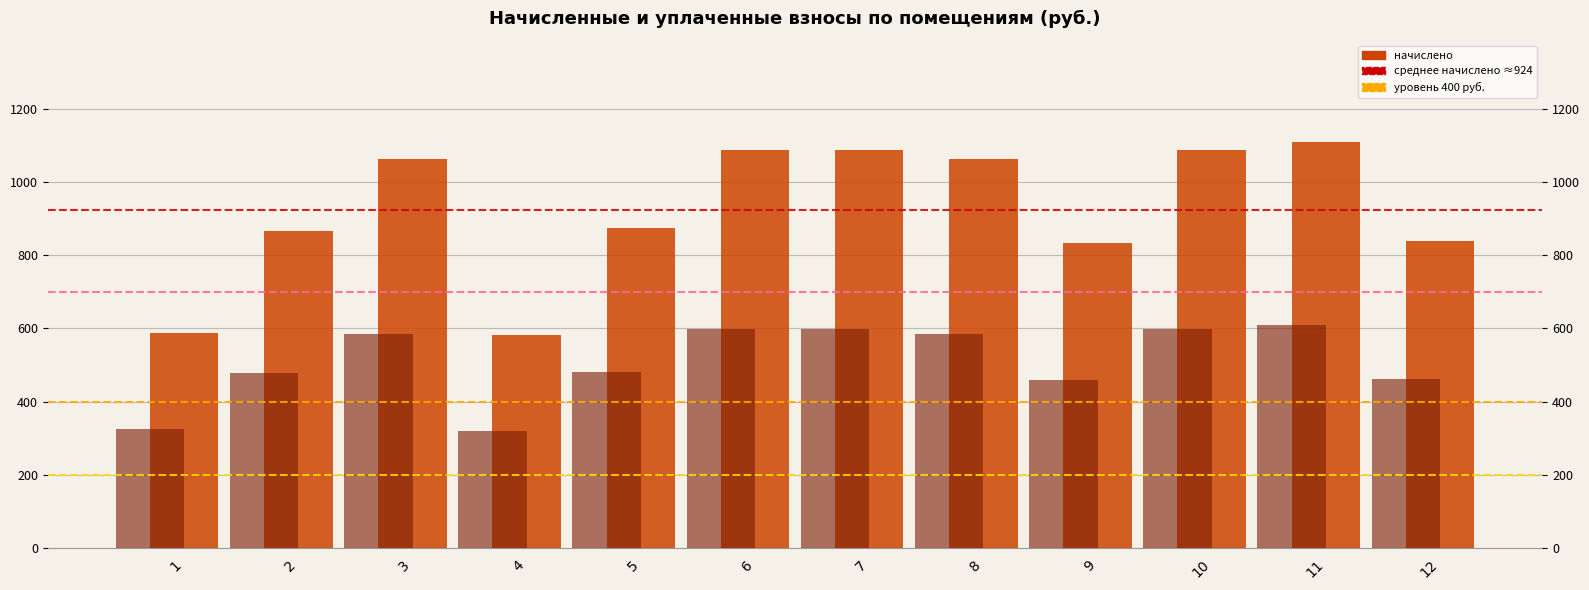

Where is the data nearest to the value 846?

12